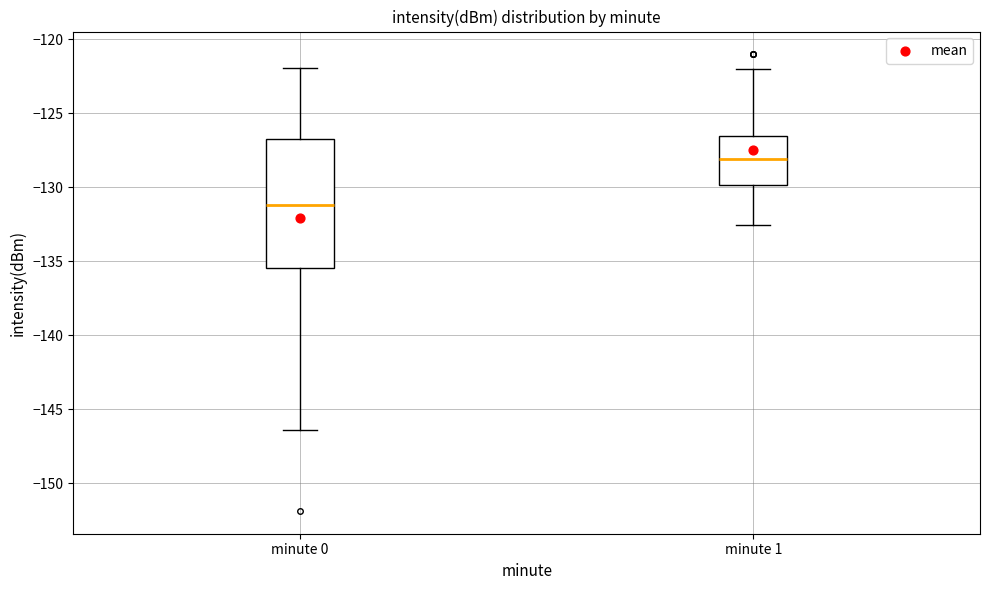

Reading left to right, read every box against the y-axis: the position of its median line, the range the box covers, and the ends of its whiskers. The values are not printed on the chart, so give them approximately, as read against the axis.

minute 0: median -131.0, box -135.5 to -126.5, whiskers -146.5 to -122.0
minute 1: median -128.0, box -130.0 to -126.5, whiskers -132.5 to -122.0